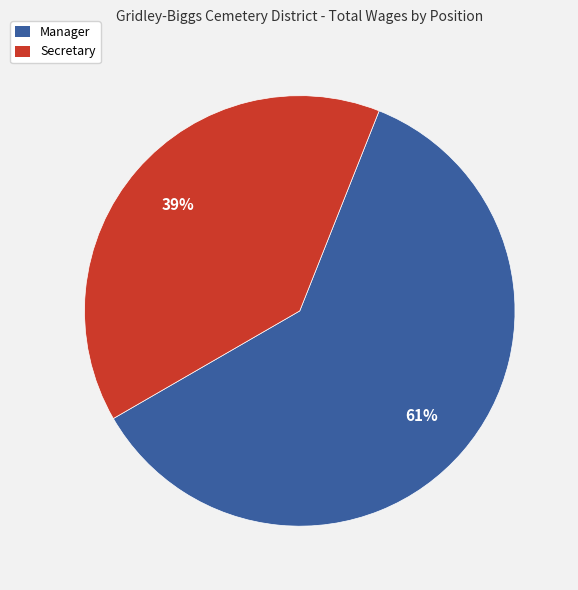

Between Secretary and Manager, which is larger?

Manager